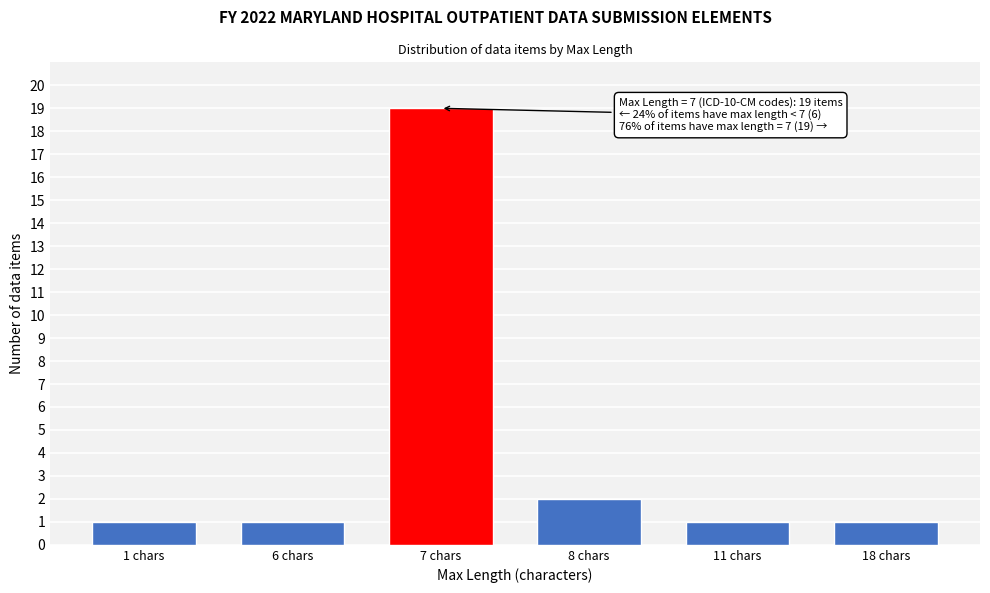

Reading right to left, extract all data points from this chart.

1	1	2	19	1	1